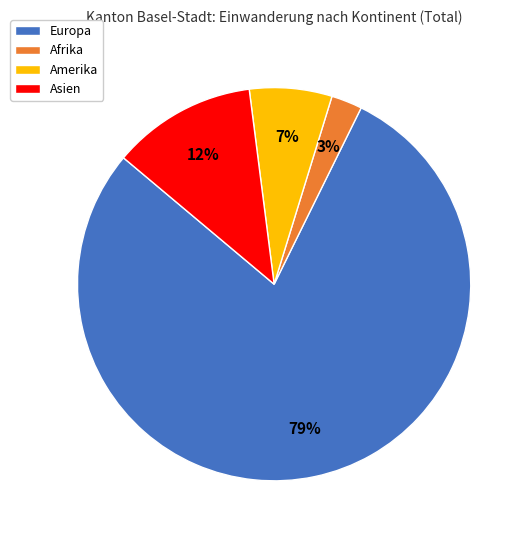

Count the number of slices in the pie.

4